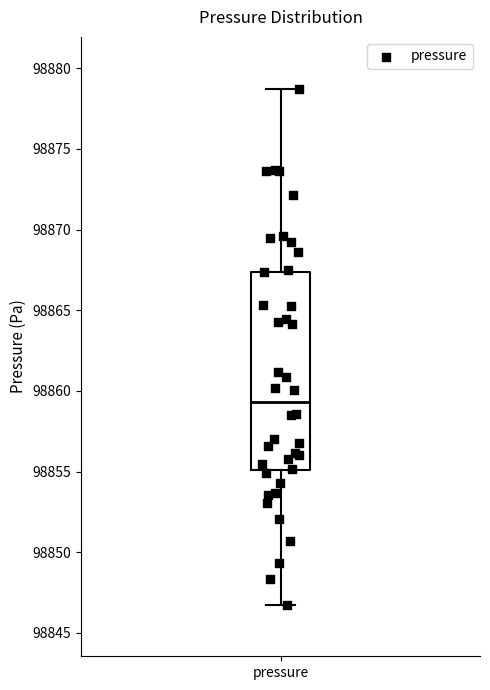

Transcribe this box plot: give where the median line is, the range the box spans, and where the two whiskers end, as read against the y-axis. The values are not printed on the chart, so give them approximately, as read against the axis.

median 98859.5, box 98855.0 to 98867.5, whiskers 98847.0 to 98879.0